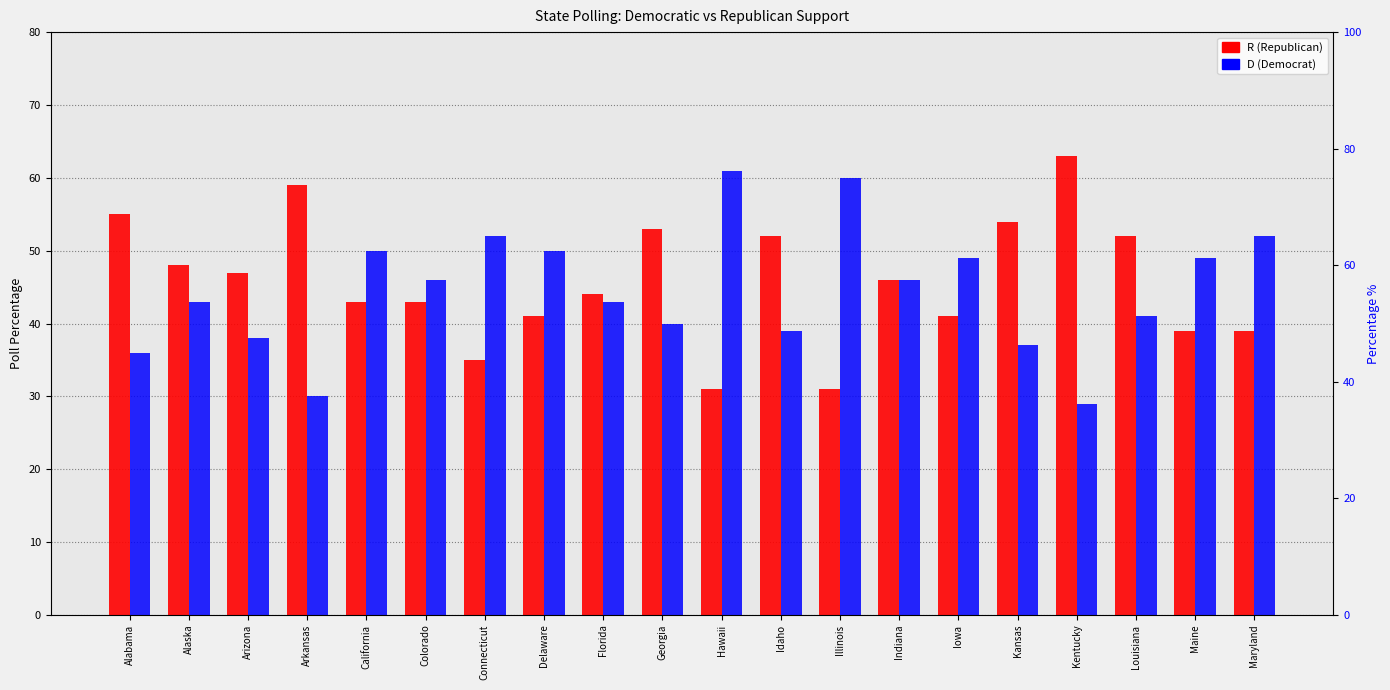

What is the difference between the R values at Georgia and Idaho?

1